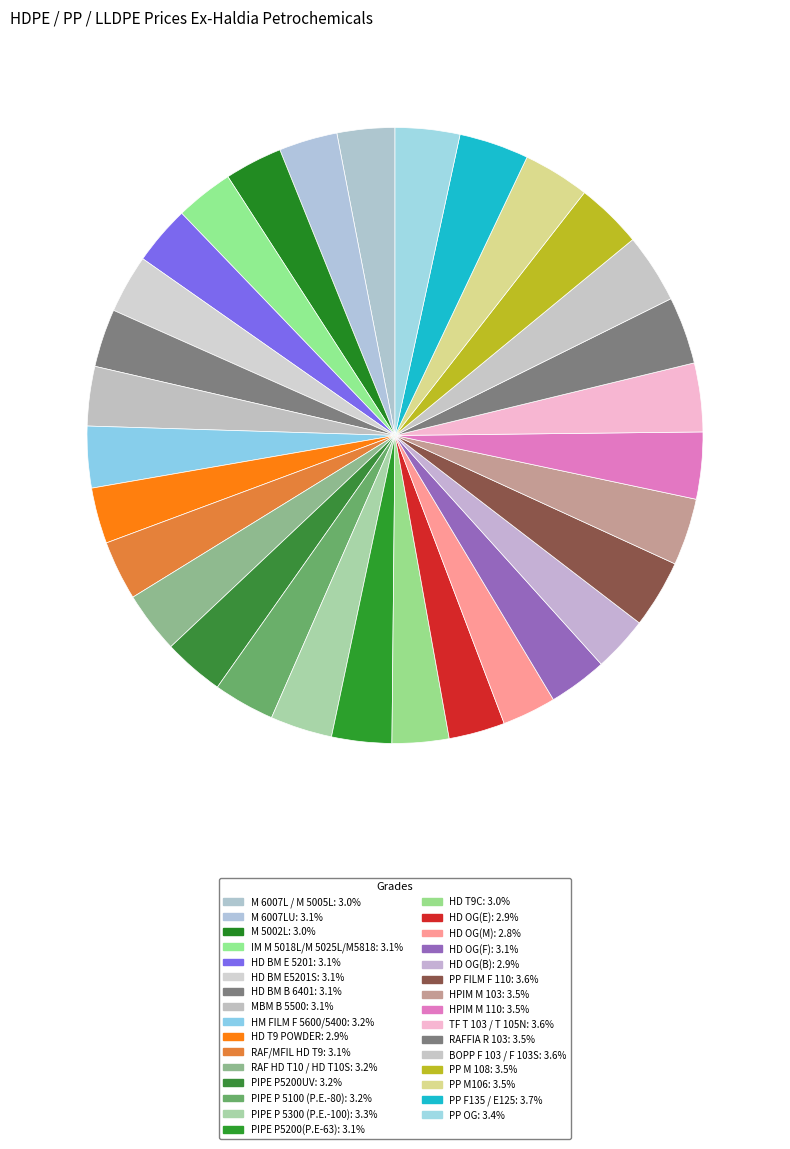

True or false: HPIM M 103 accounts for 4% of the total.

True